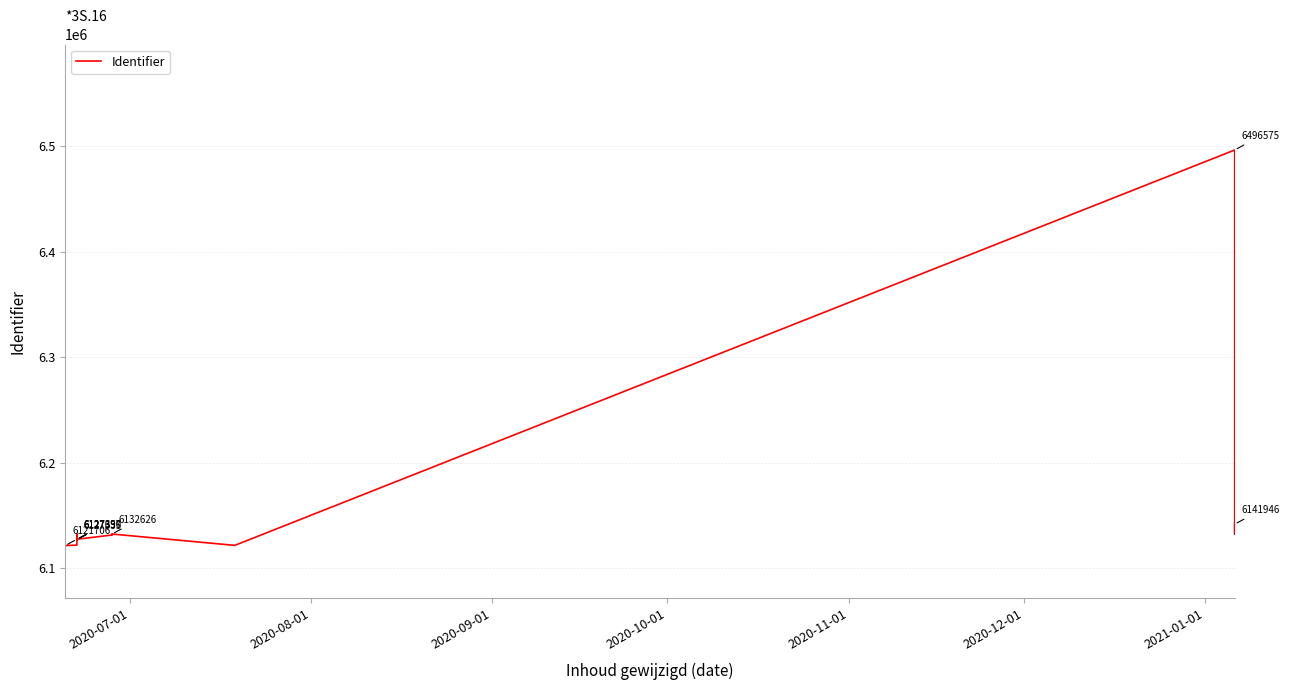

Reading left to right, extract all data points from this chart.

6121706	6122119	6132576	6127335	6127353	6127348	6127350	6127608	6127691	6127693	6127697	6131669	6132217	6132216	6132626	6132634	6121881	6496575	6132635	6141946